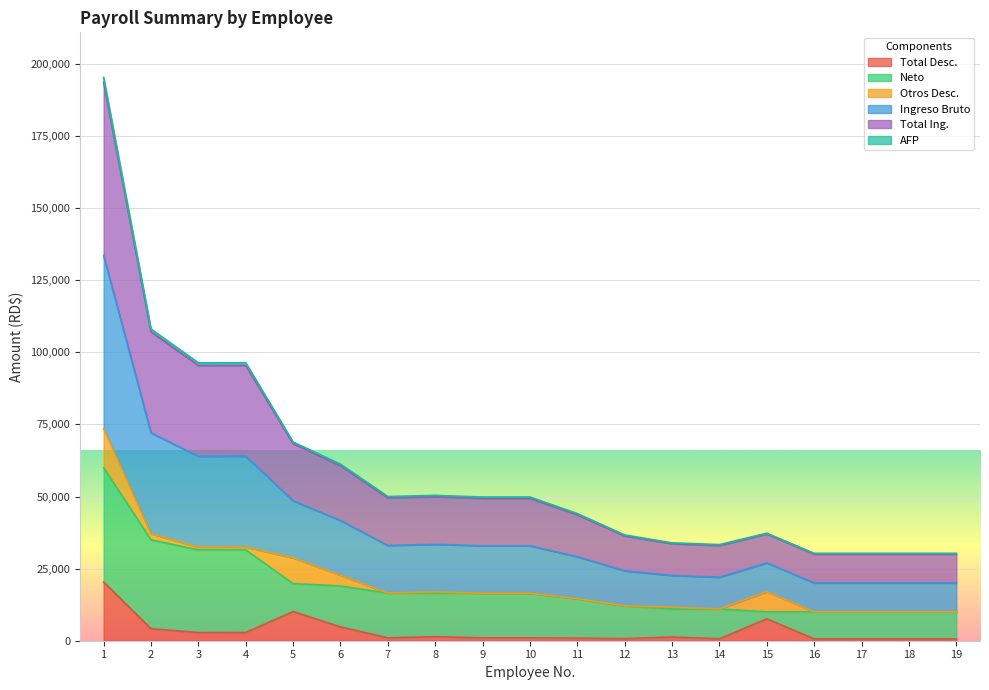

Is it true that Ingreso Bruto equals 6563.7 at 18?

False